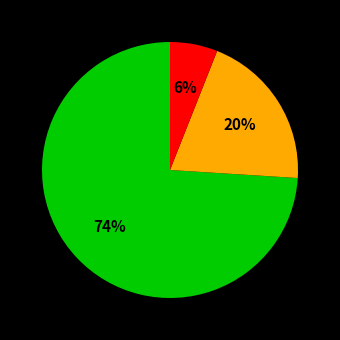

To the nearest percent, what is the difference between the largest and smallest slice percentages?

68%